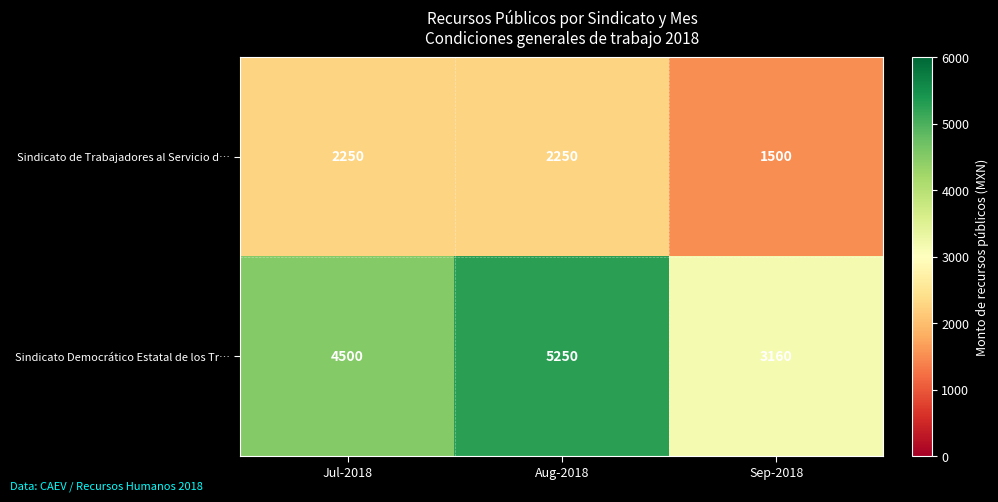

Count the number of data series in this chart.

2